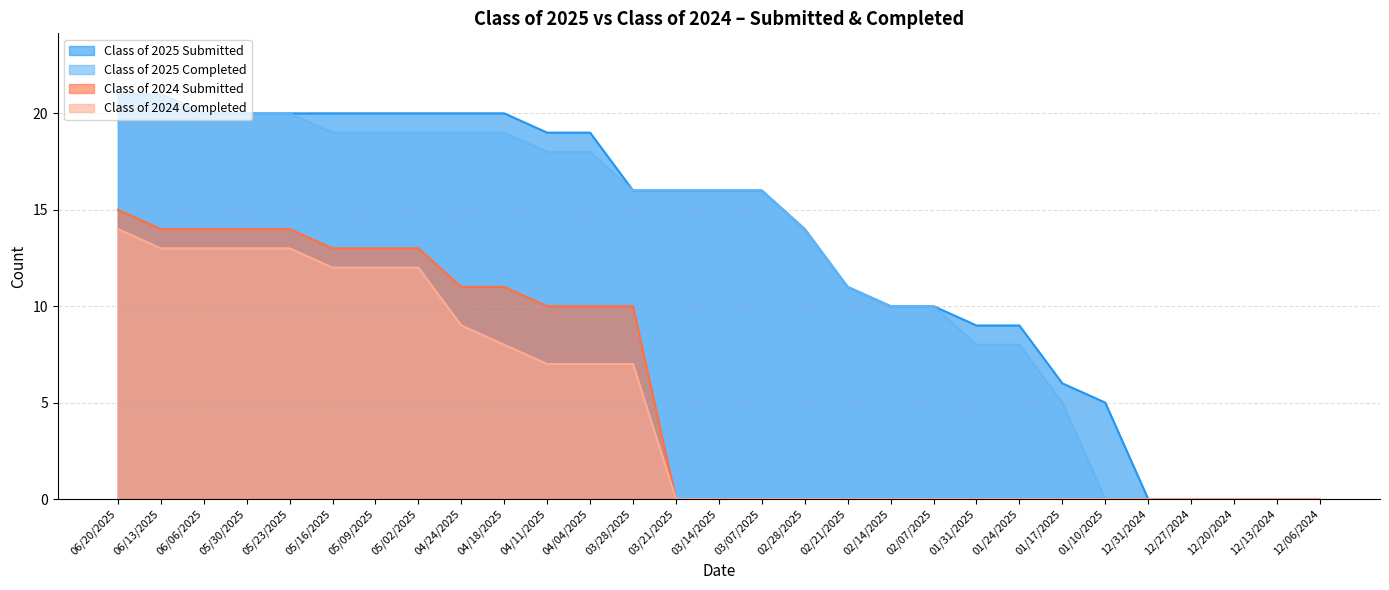

True or false: Class of 2024 Submitted has a value of 23 at 05/02/2025.

False